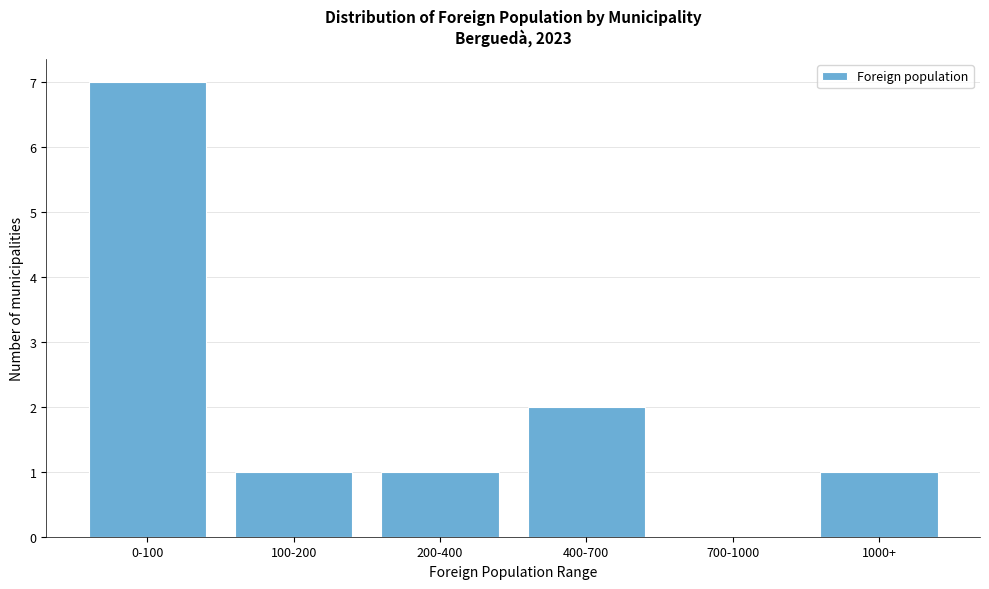

Reading left to right, list all the values displayed in this chart.

0-100=7	100-200=1	200-400=1	400-700=2	700-1000=0	1000+=1